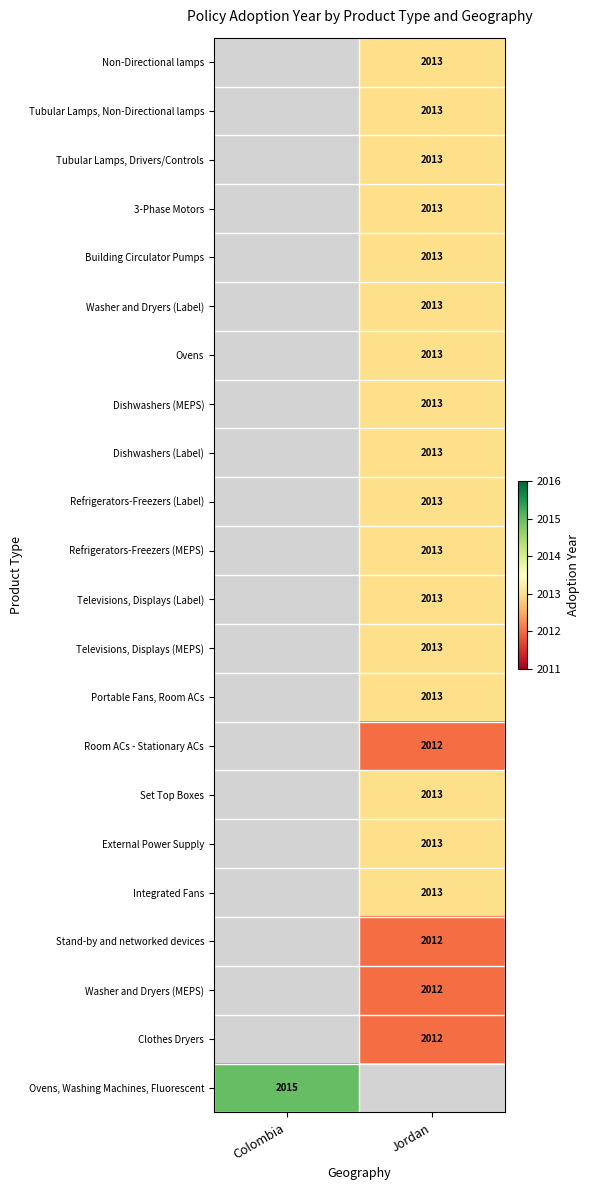

The Televisions, Displays (Label) series shows 2013 at Jordan. True or false?

True